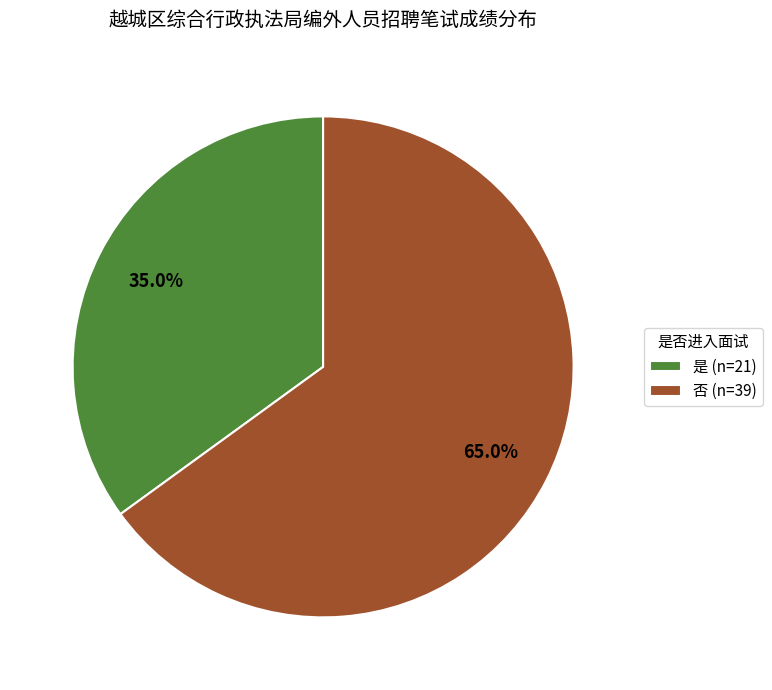

How many segments does this pie chart have?

2